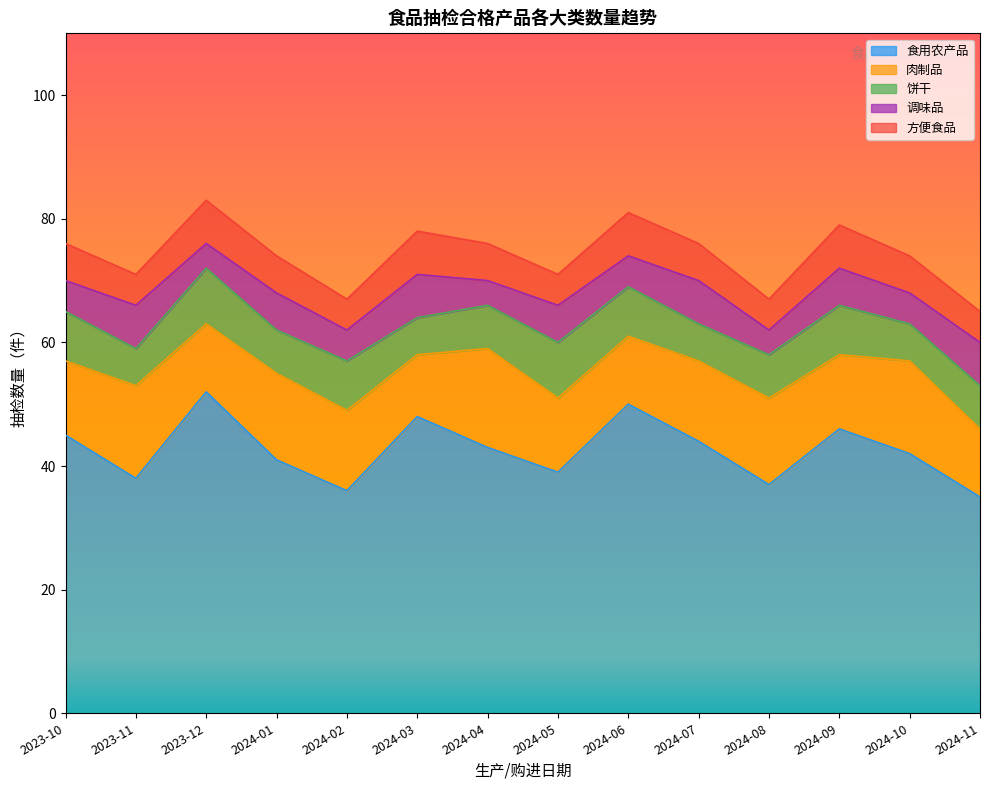

At which category does 方便食品 reach its first local valley?

2023-11